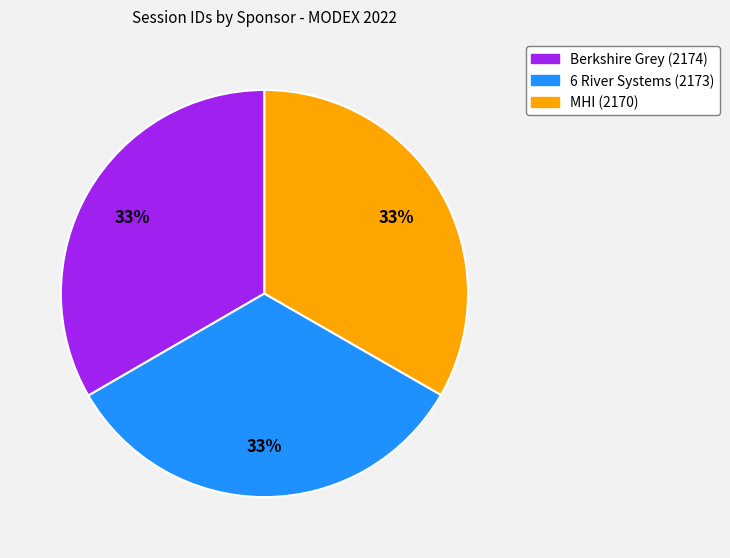

Is there a majority slice in this chart?

No